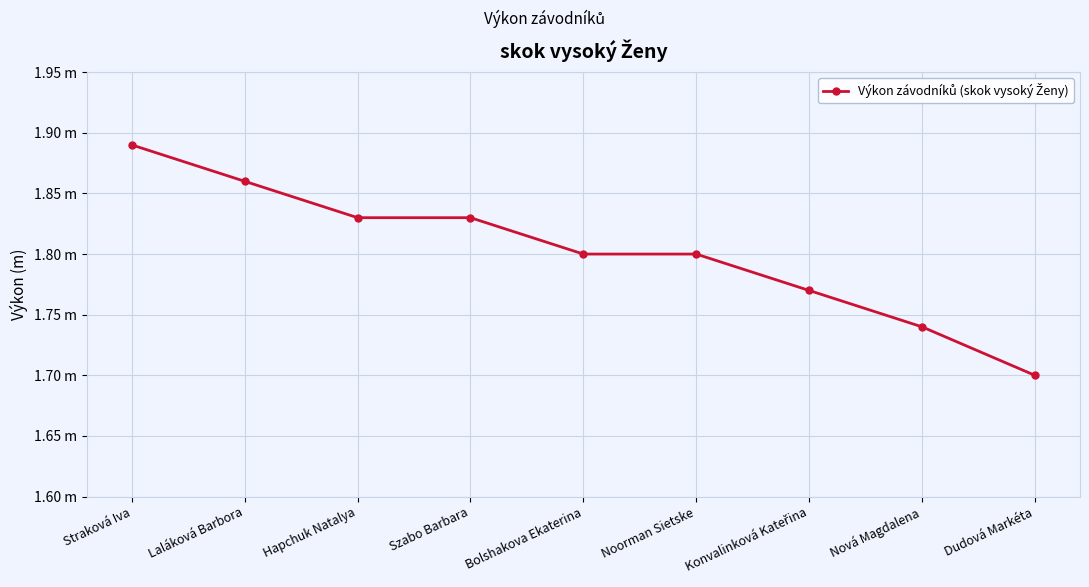

What value does the data have at Szabo Barbara?

1.8